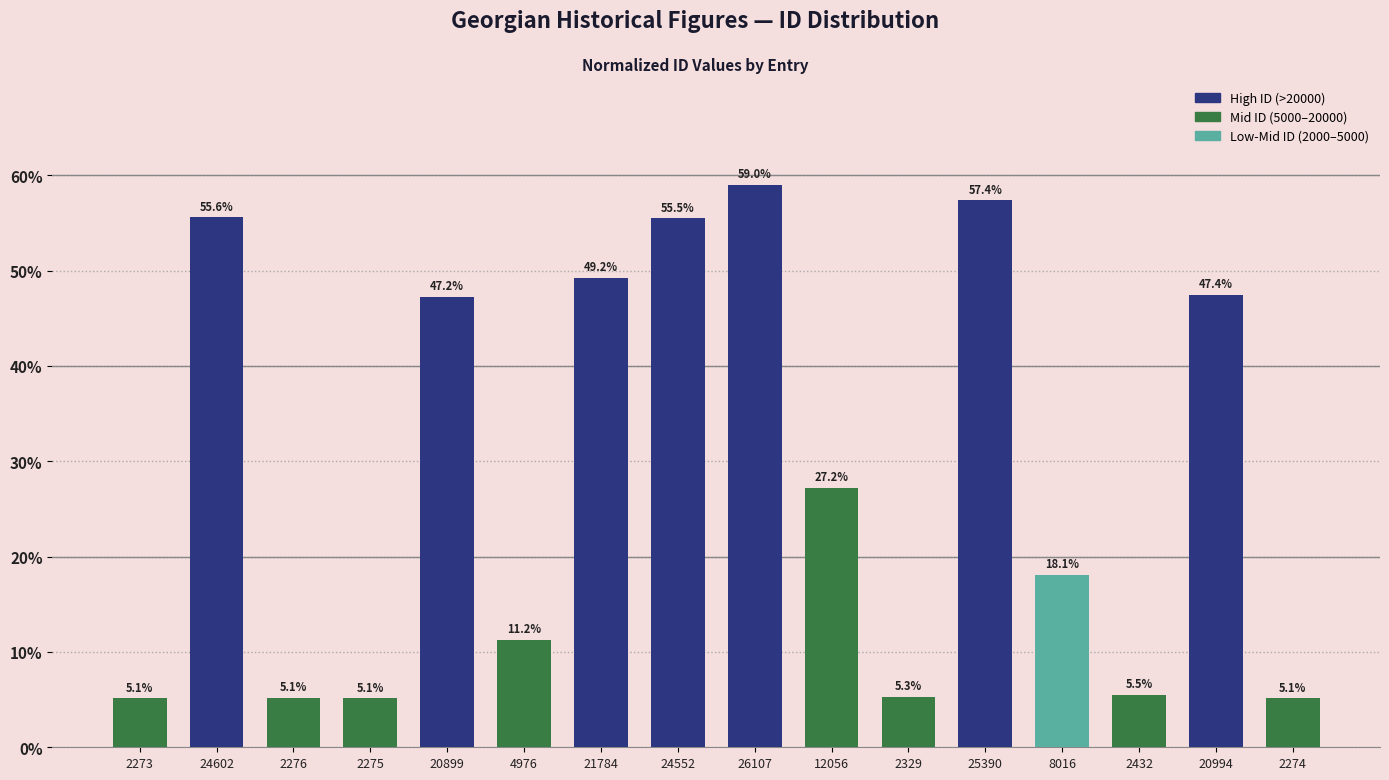

Which label corresponds to the smallest value in the chart?

2273